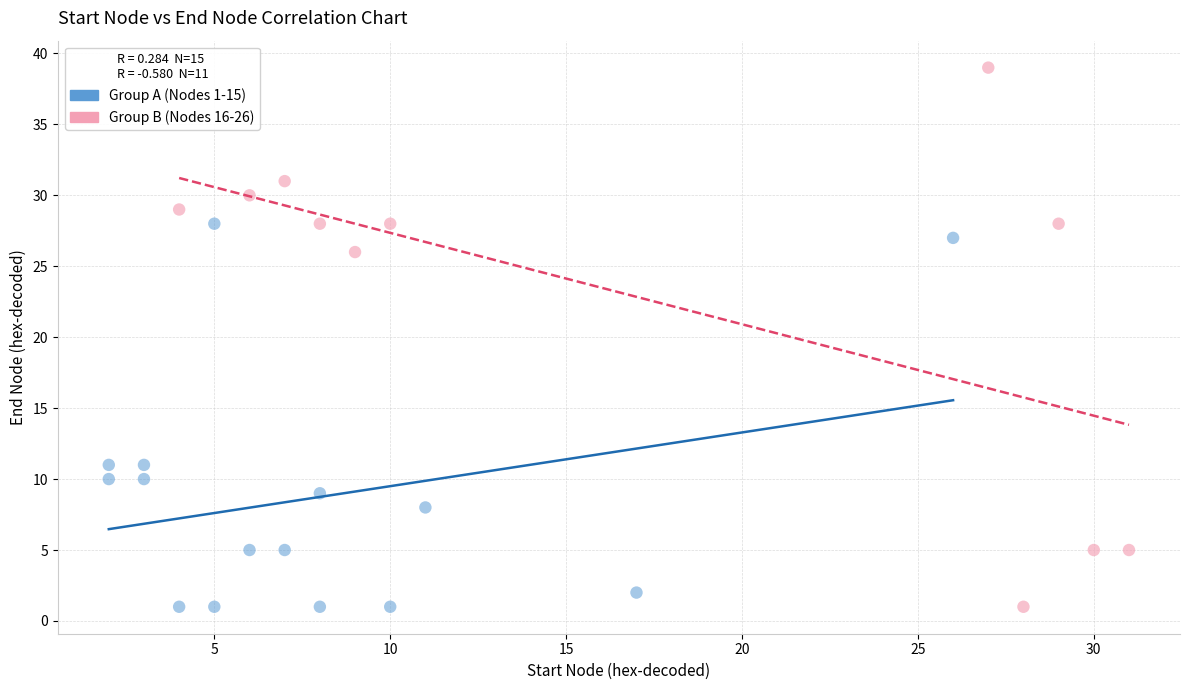

Which series reaches the maximum Y coordinate?

Group B (Nodes 16-26)